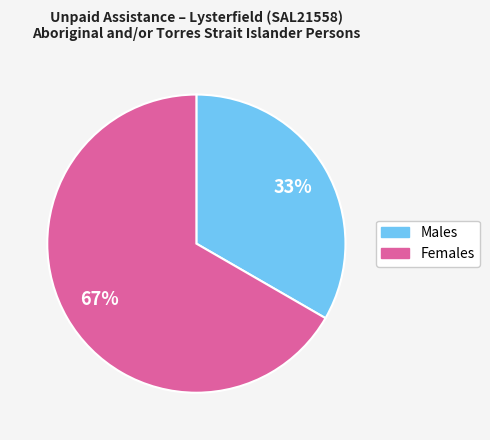

To the nearest percent, what is the combined percentage of Females and Males?

100%